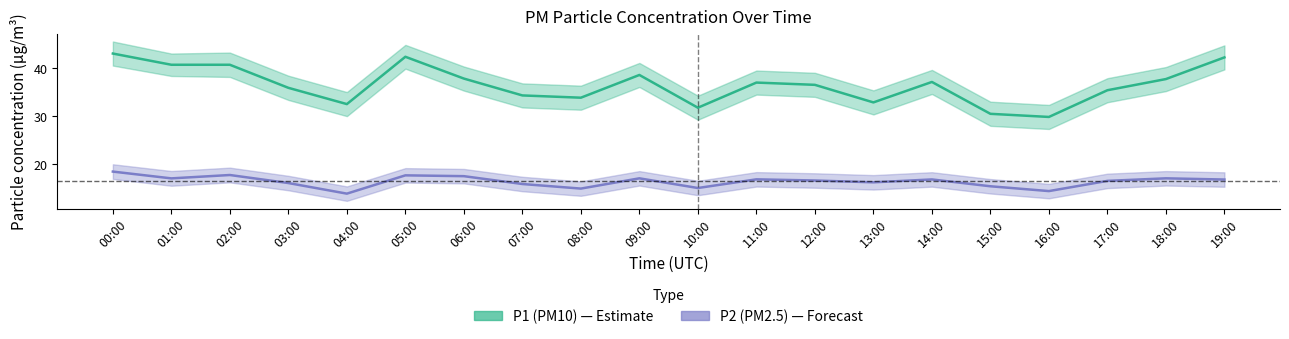

True or false: P1 (PM10) and P2 (PM2.5) cross at least once.

False